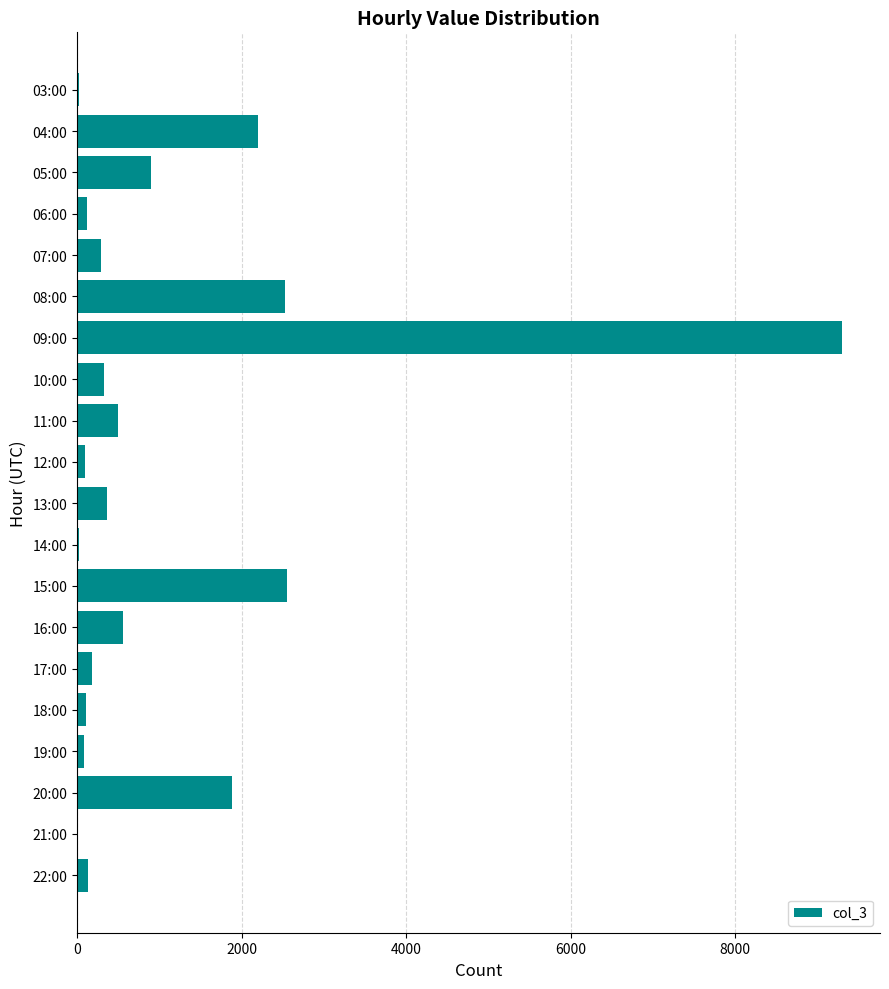

The chart shows a value of 940 at 16:00. True or false?

False